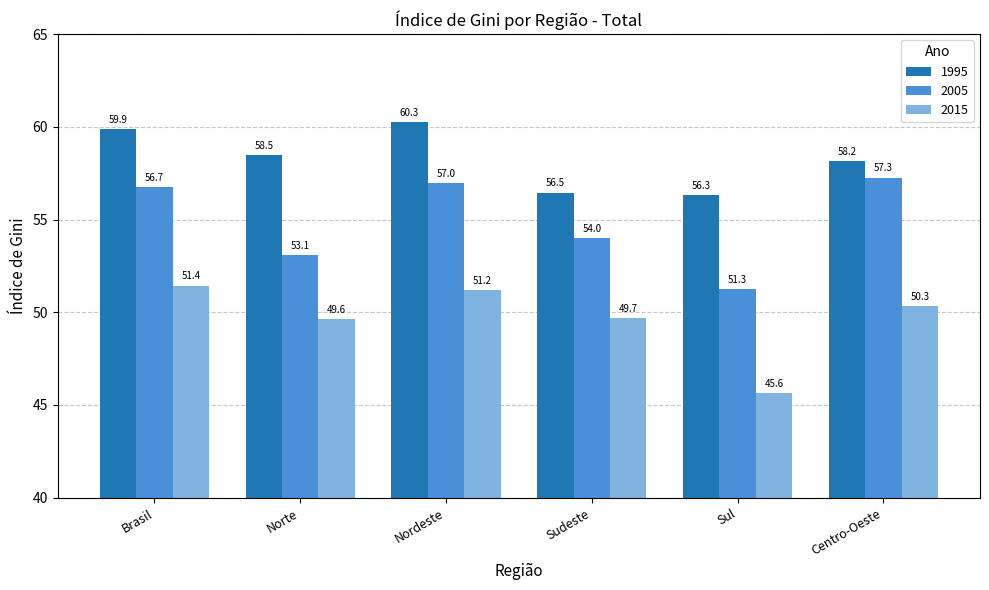

Where is 2015 nearest to the value 48?

Norte